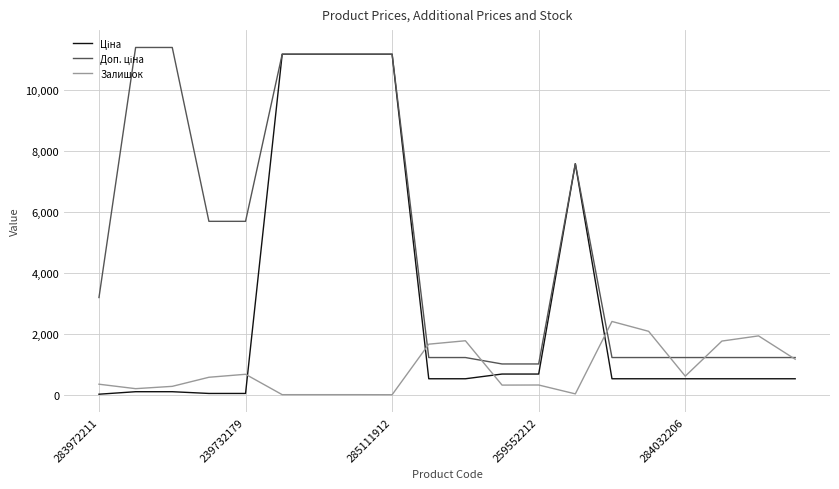

What is the greatest value displayed?

11410.0